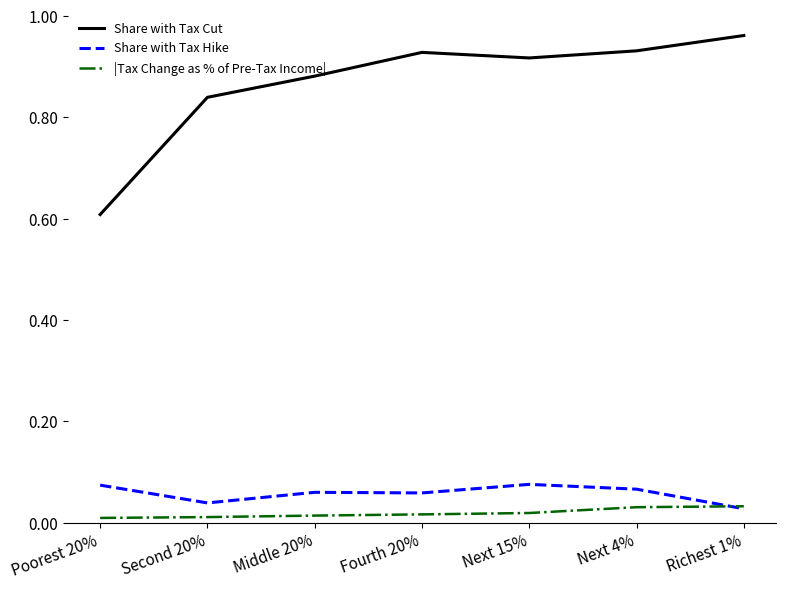

In Share with Tax Hike, how many points are lower than both neighbors (excluding endpoints)?

2